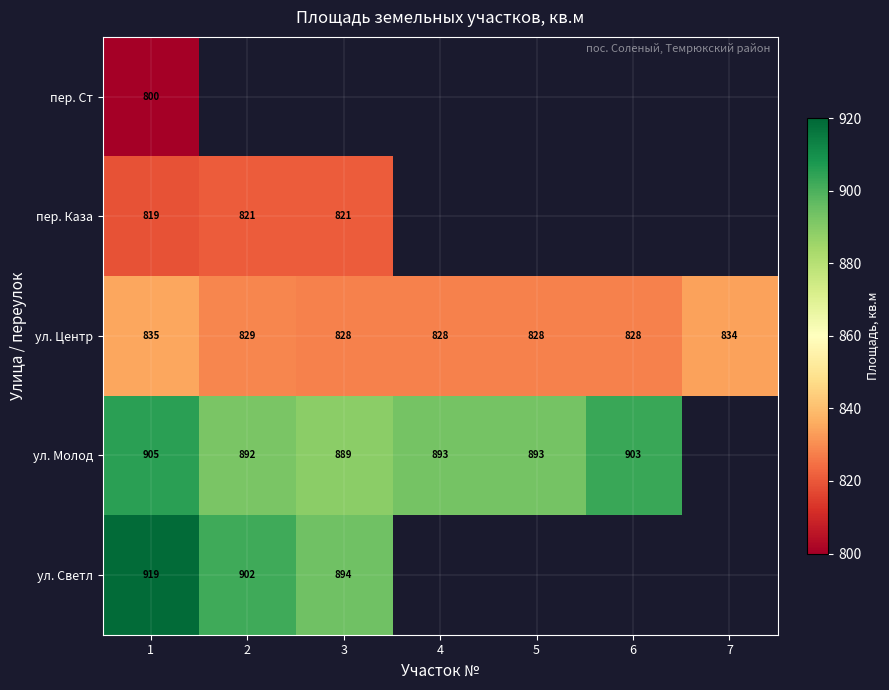

The value of ул. Центр at 6 is 828. True or false?

True